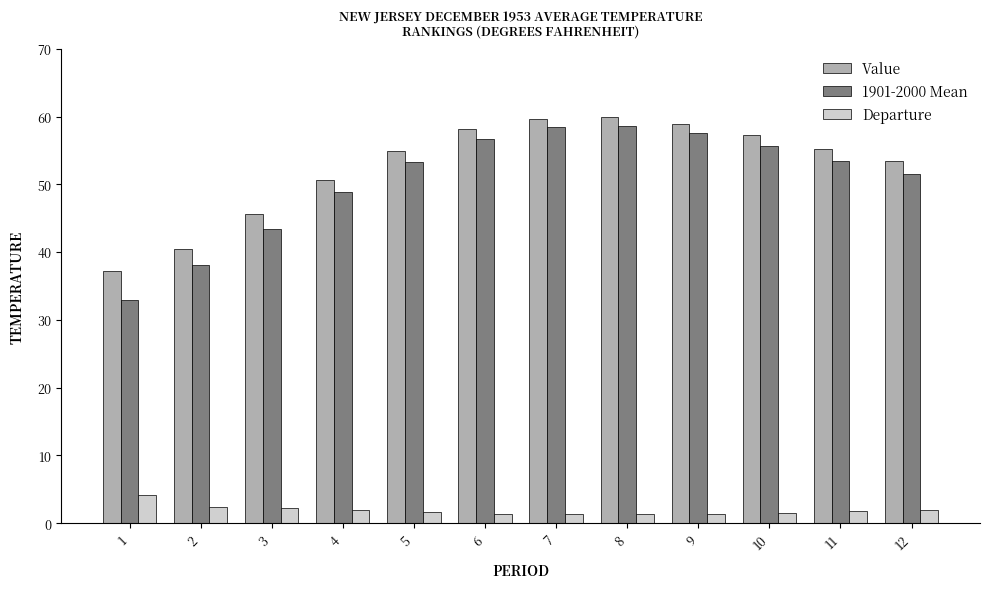

What is the difference between the highest and lowest values at 3?

43.4